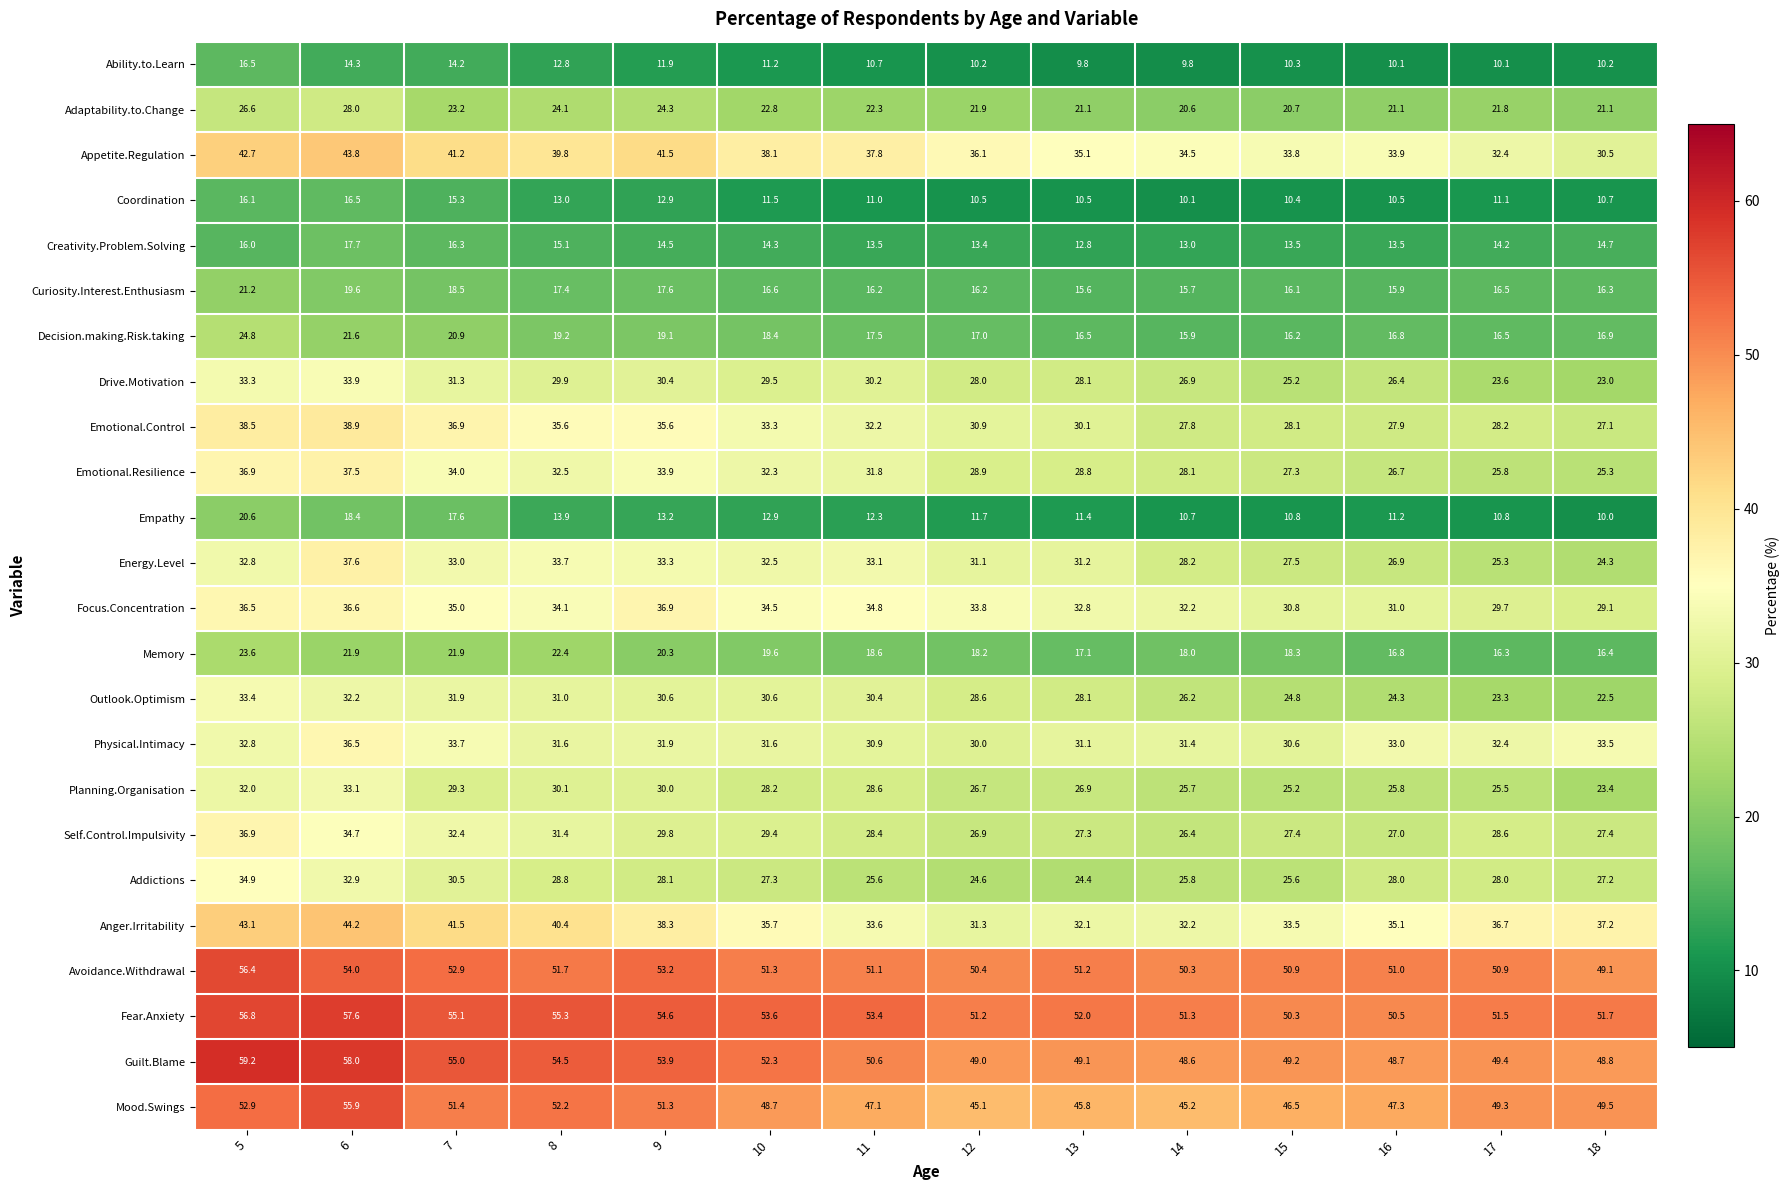

Which series changed the most between 7 and 18?

Appetite.Regulation